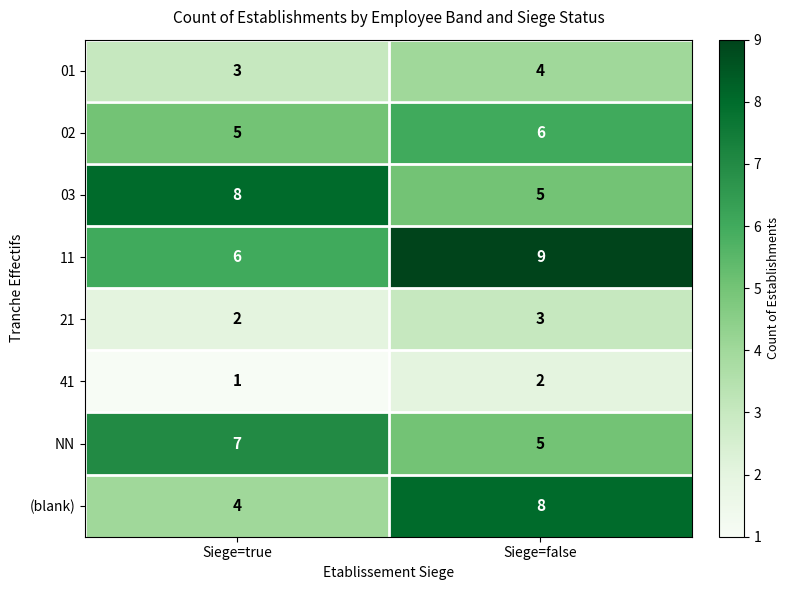

The value of 21 at Siege=true is 3. True or false?

False